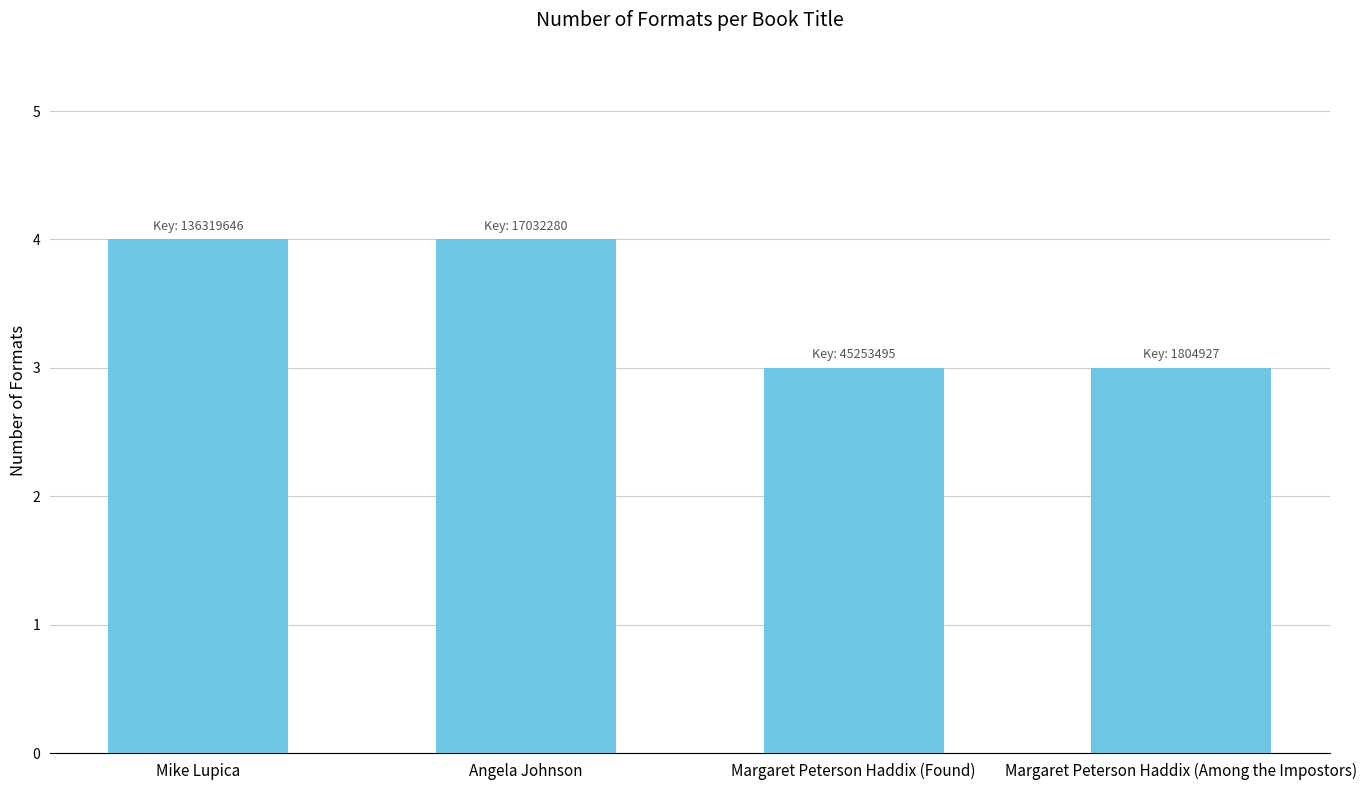

What is the label of the 1st bar from the left?

Mike Lupica